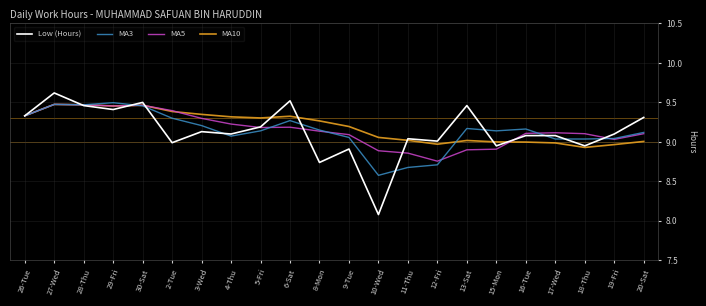

What is the sum of the MA3 values at 13-Sat and 4-Thu?

18.2